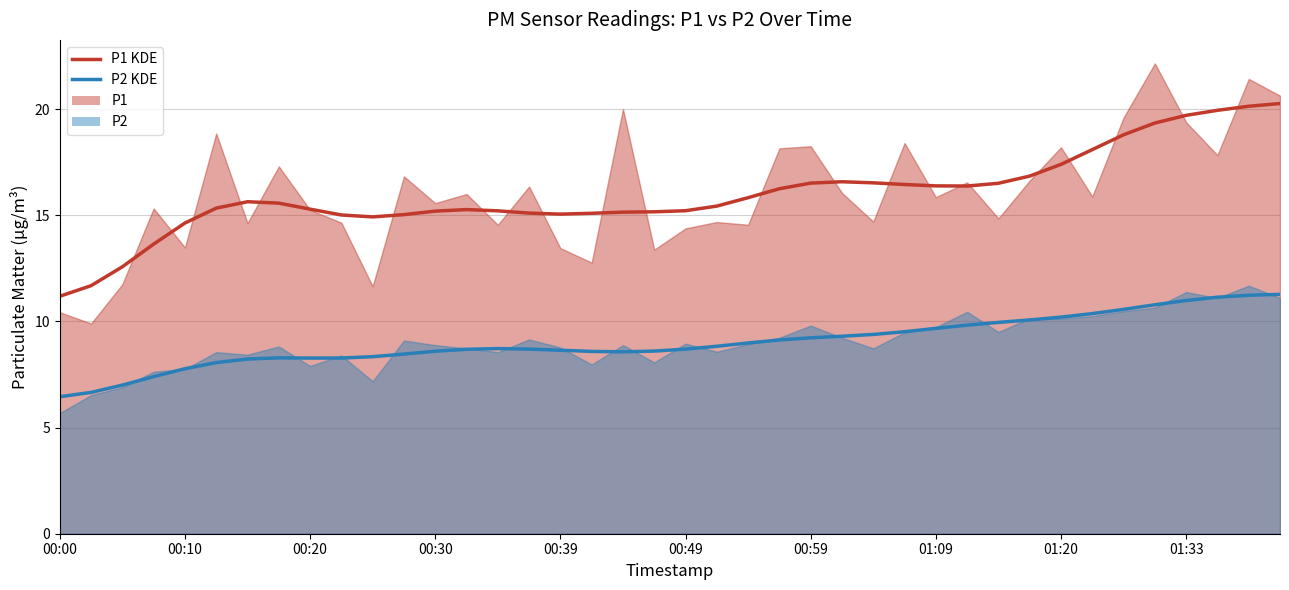

How many lines are shown in the chart?

2